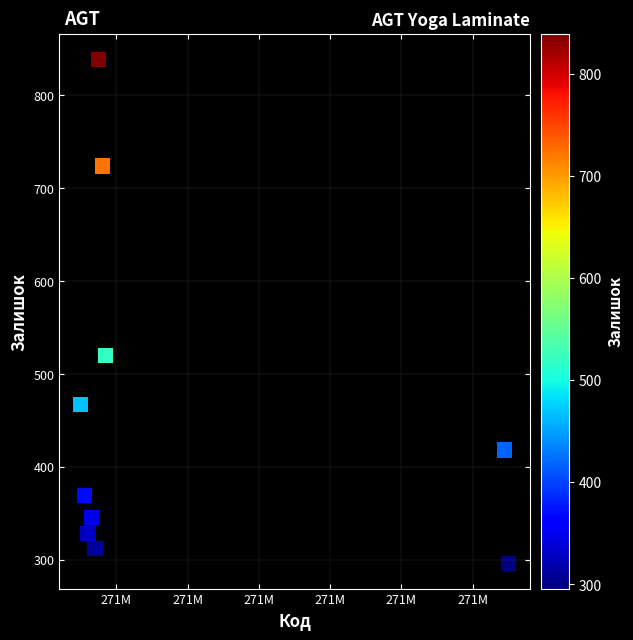

What Y value in the scatter plot is closest to 567?

520